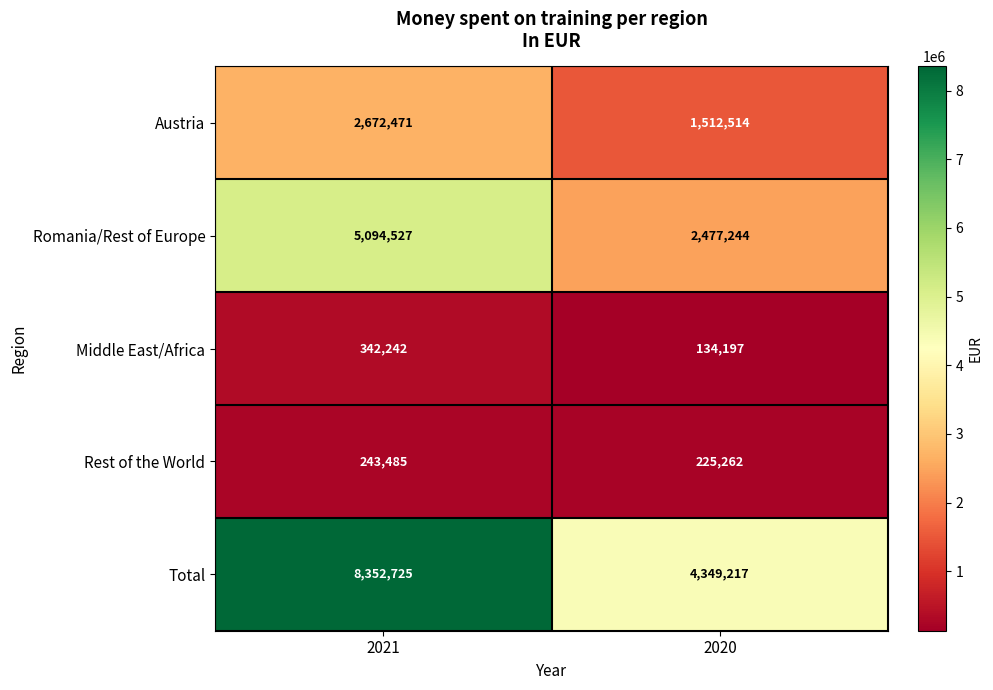

Which series has the widest spread of values?

Total